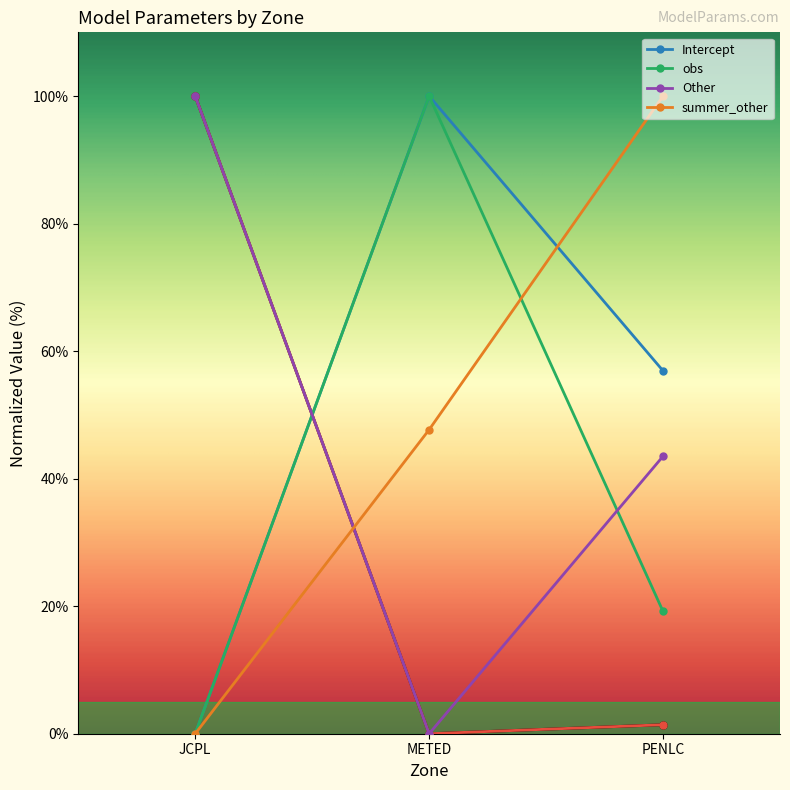

Rank the categories by _SSE_ value from highest to lowest.

JCPL, PENLC, METED